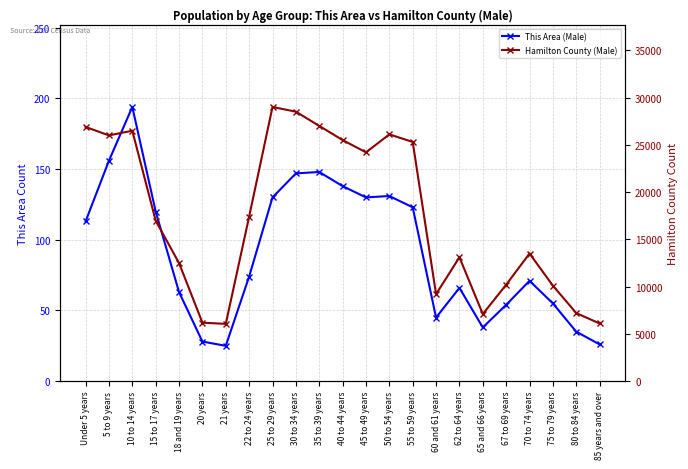

True or false: This Area (Male) and Hamilton County (Male) intersect in this chart.

False